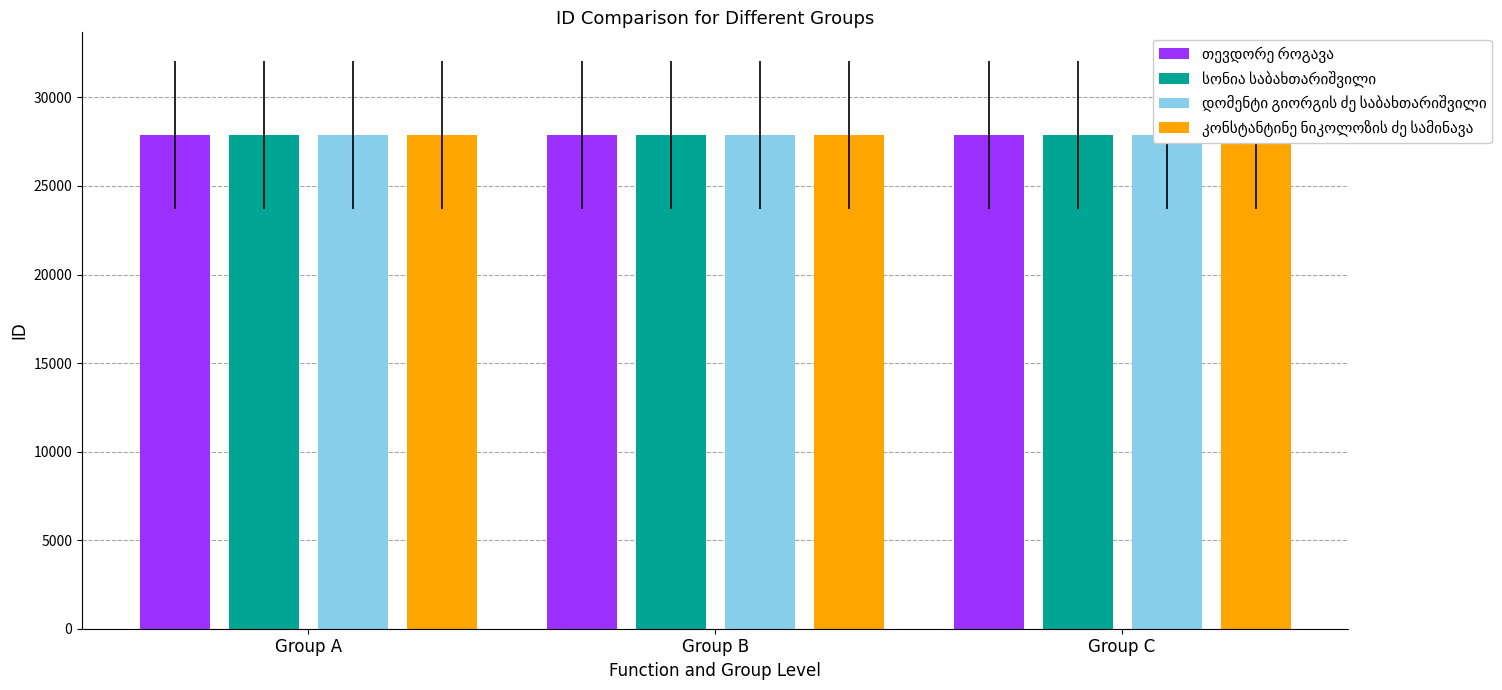

What is the total value across all series at Group C?

111533